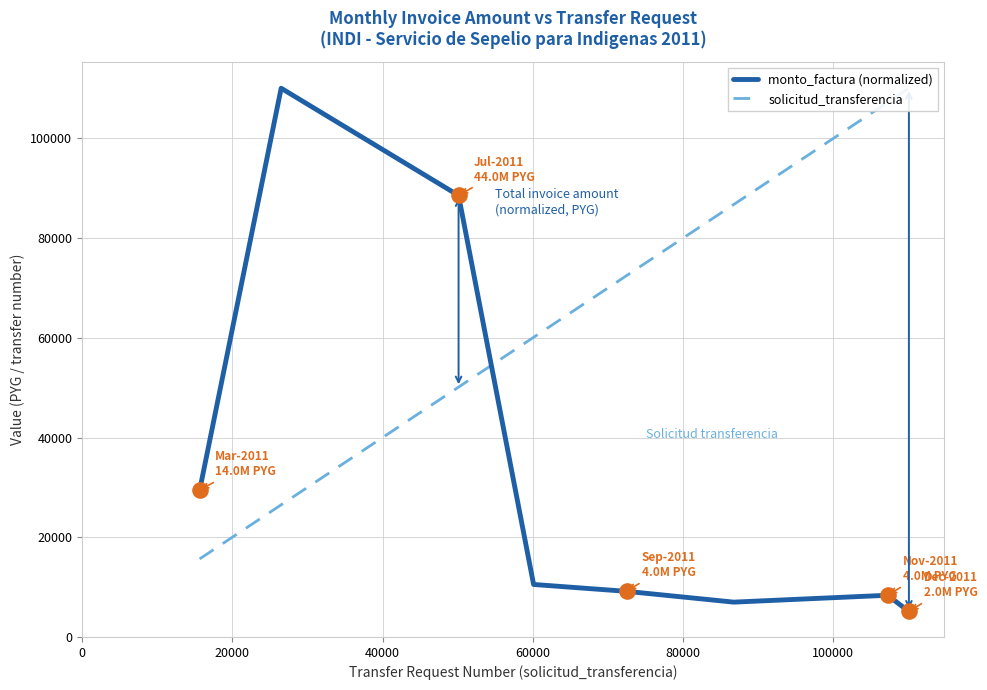

What is the lowest value of the monto_factura (normalized) series?

5118.0